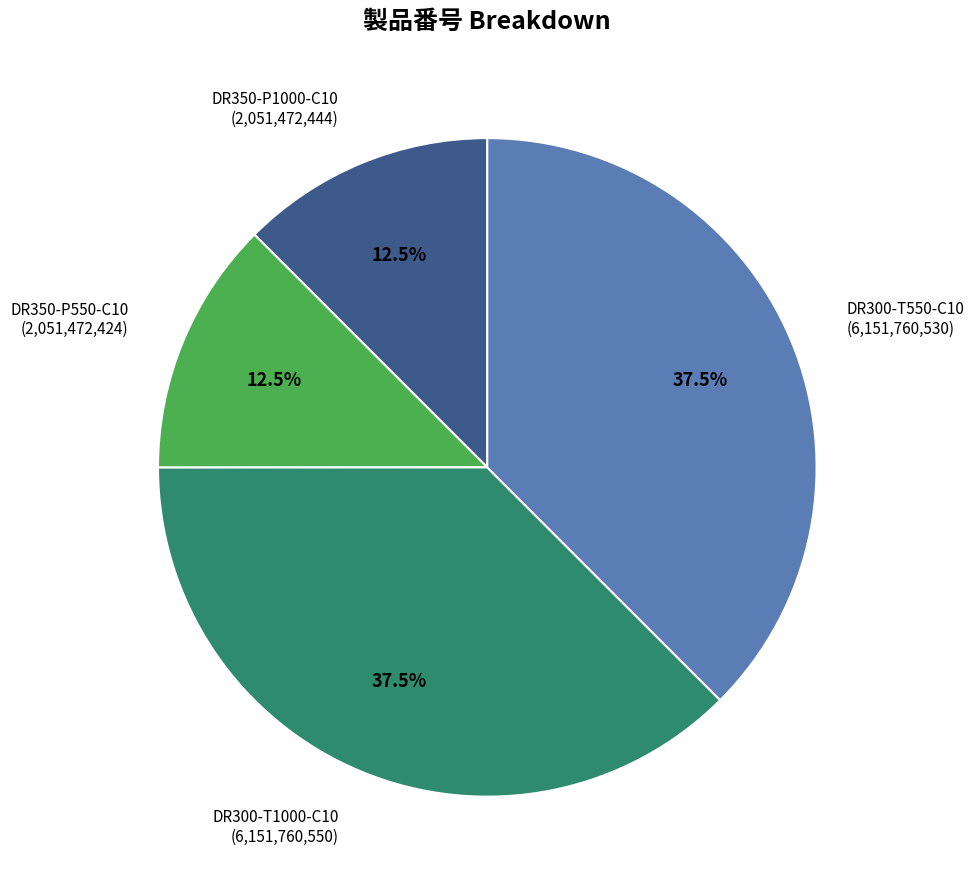

Is the sum of DR350-P550-C10 and DR350-P1000-C10 greater than half?

No